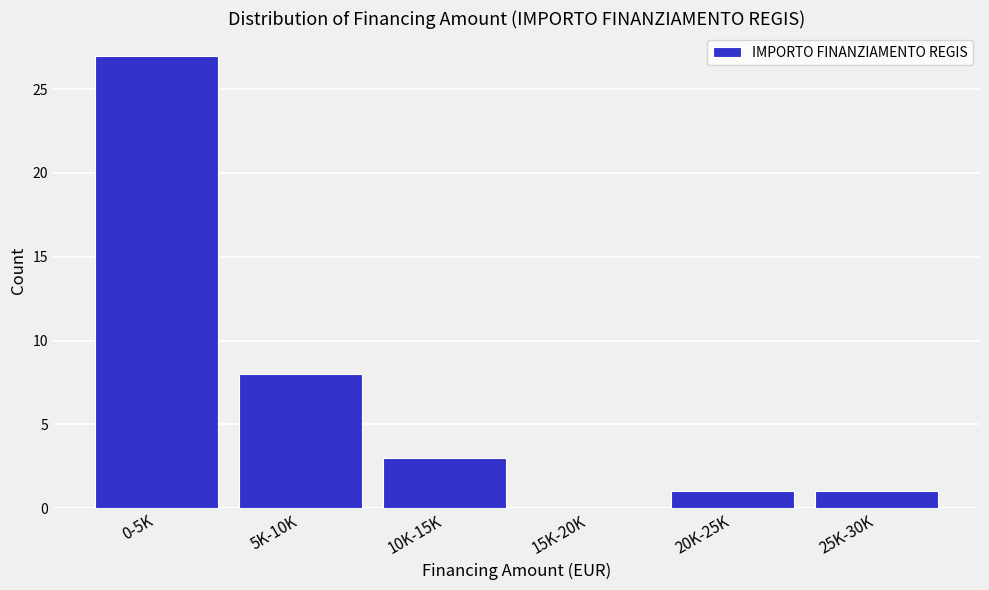

Reading left to right, extract all data points from this chart.

0-5K=27	5K-10K=8	10K-15K=3	15K-20K=0	20K-25K=1	25K-30K=1